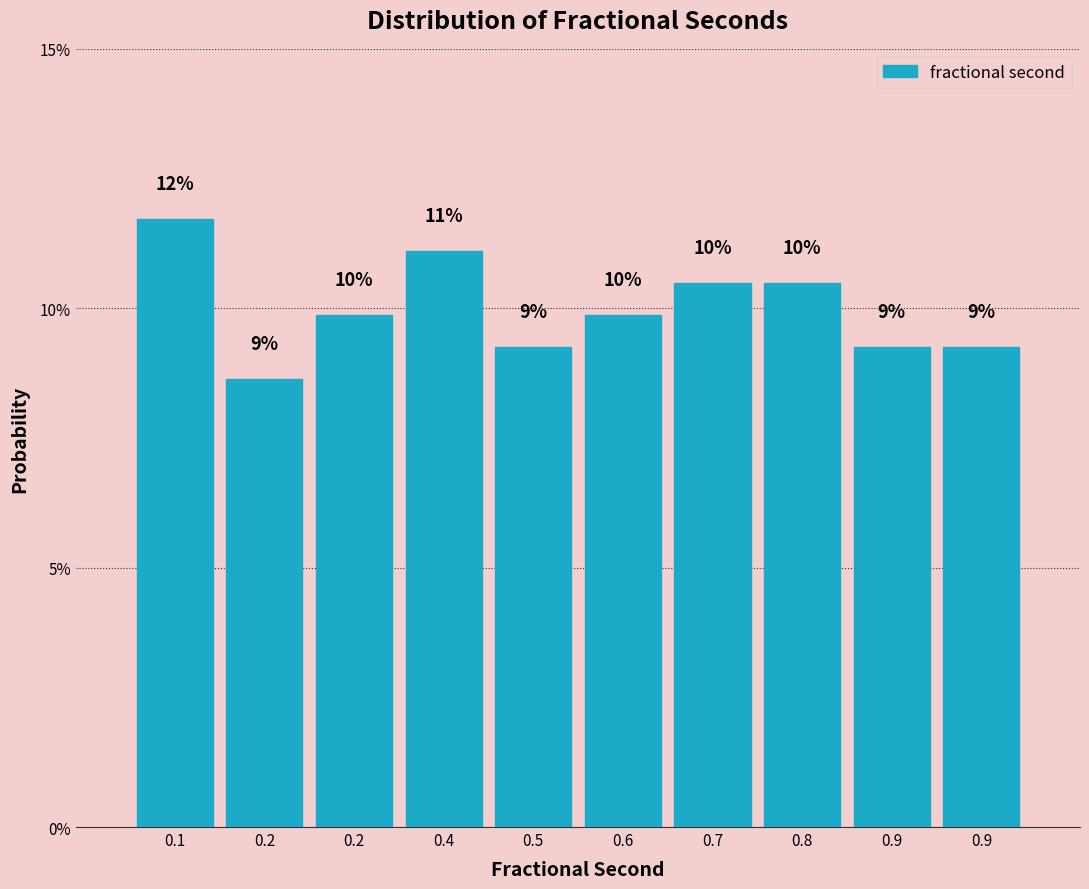

Are the bars horizontal?

No